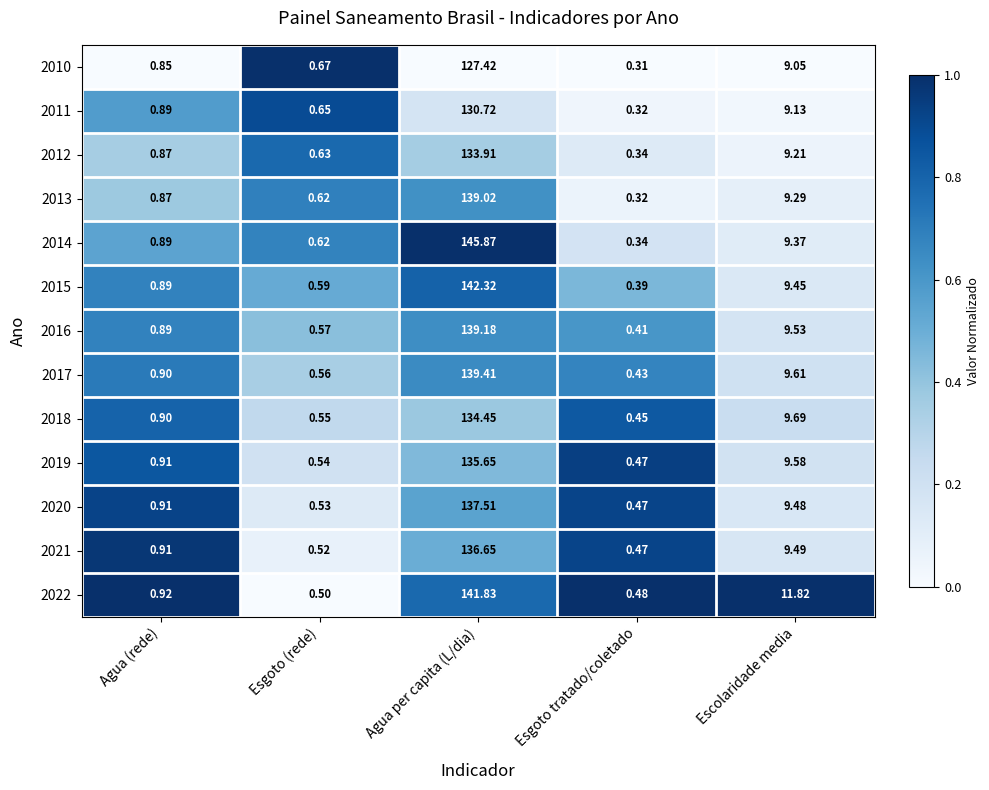

Which series has the largest range (max minus min)?

2014